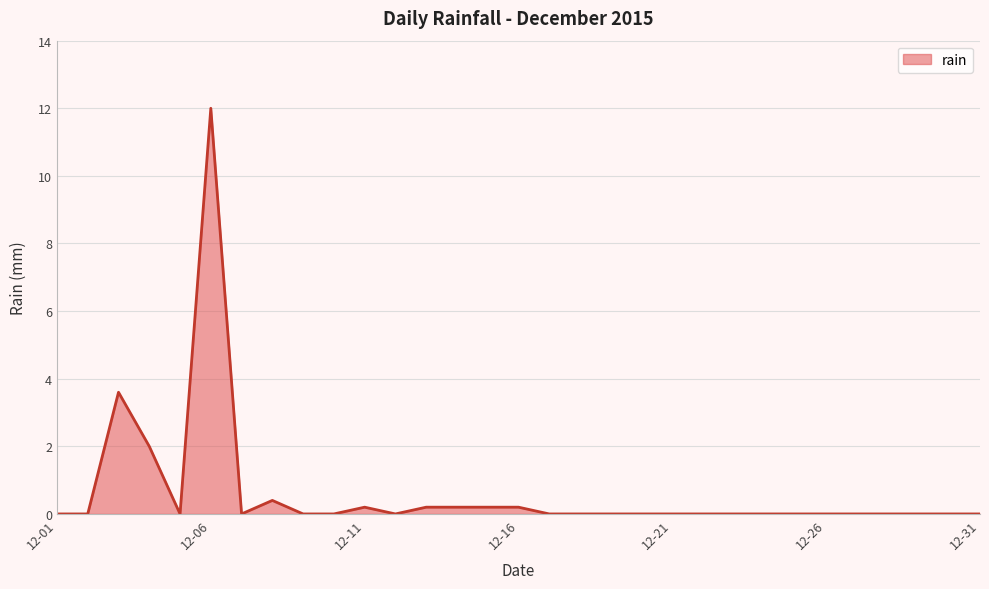

What is the maximum value shown in the chart?

12.0